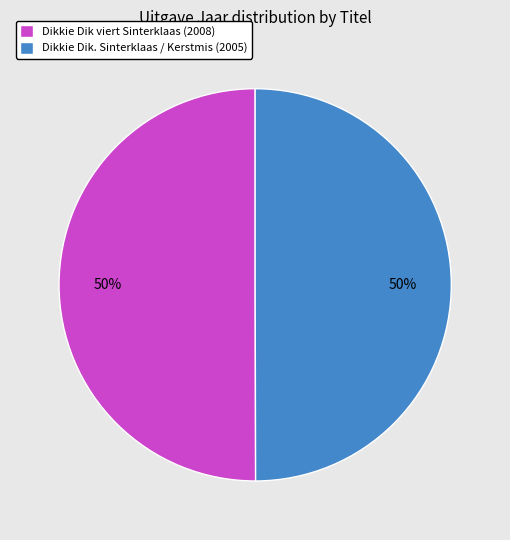

To the nearest percent, what portion does Dikkie Dik. Sinterklaas / Kerstmis (2005) represent?

50%